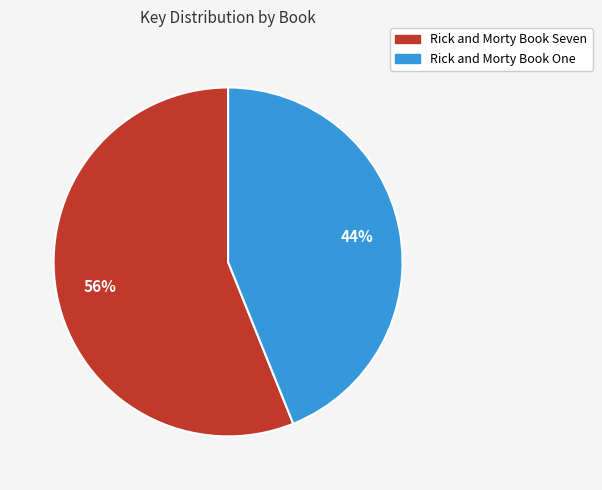

Approximately how many times larger is the value at Rick and Morty Book Seven compared to Rick and Morty Book One?

1.3